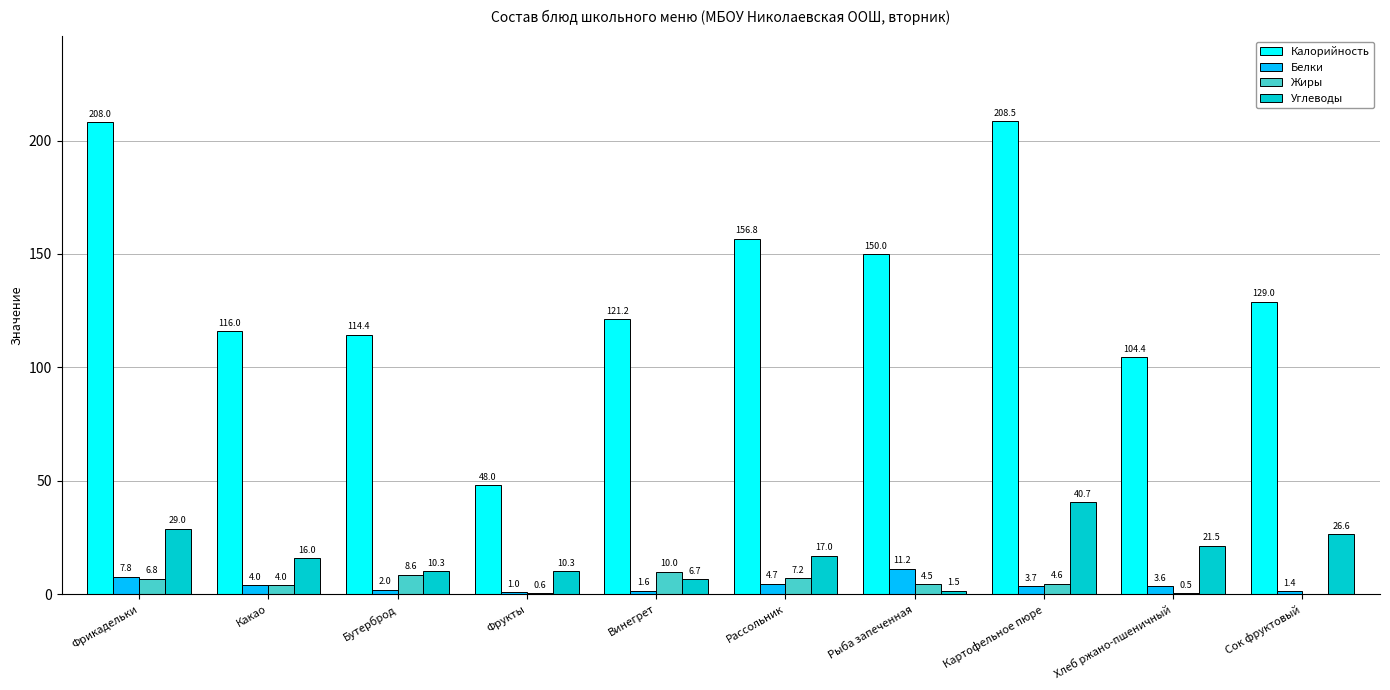

Is the value of Белки at Фрикадельки greater than the value of Жиры at Сок фруктовый?

Yes